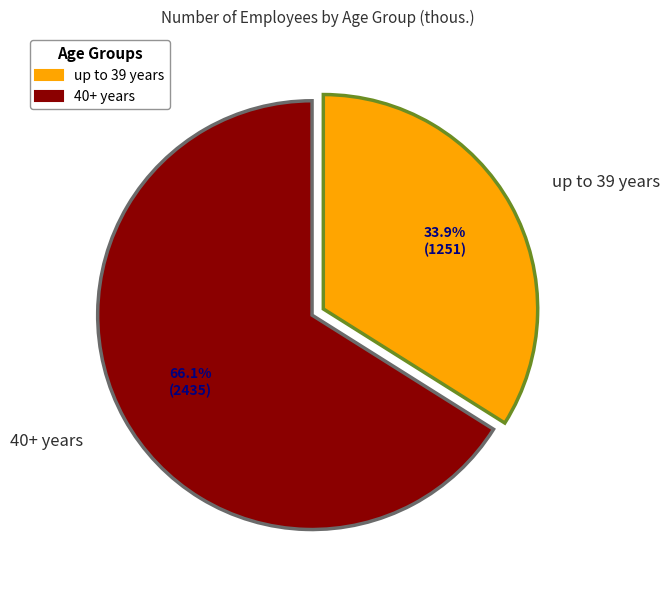

Does up to 39 years account for over 50% of the chart?

No